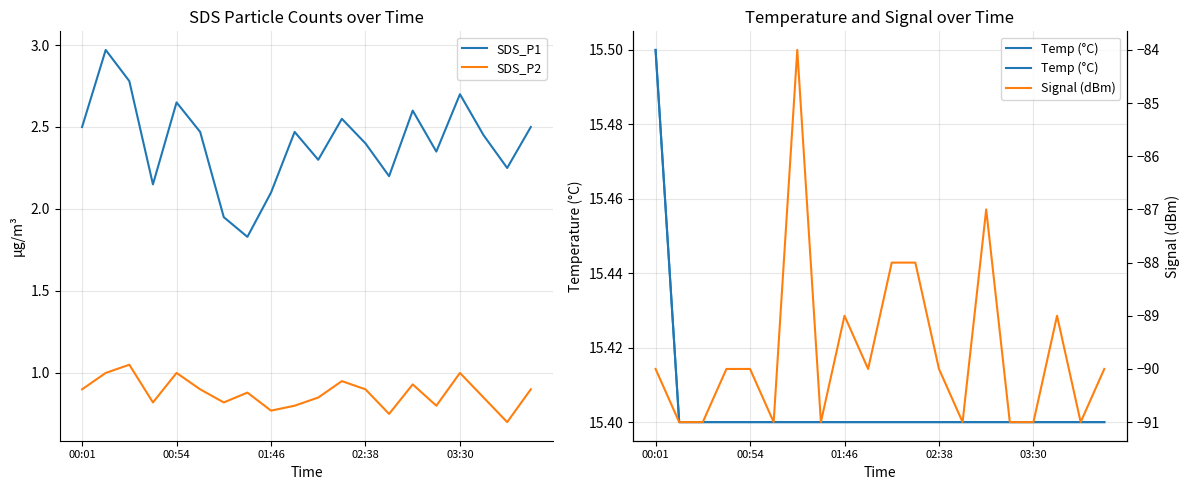

How many data points in Signal (dBm) are above -90?

6